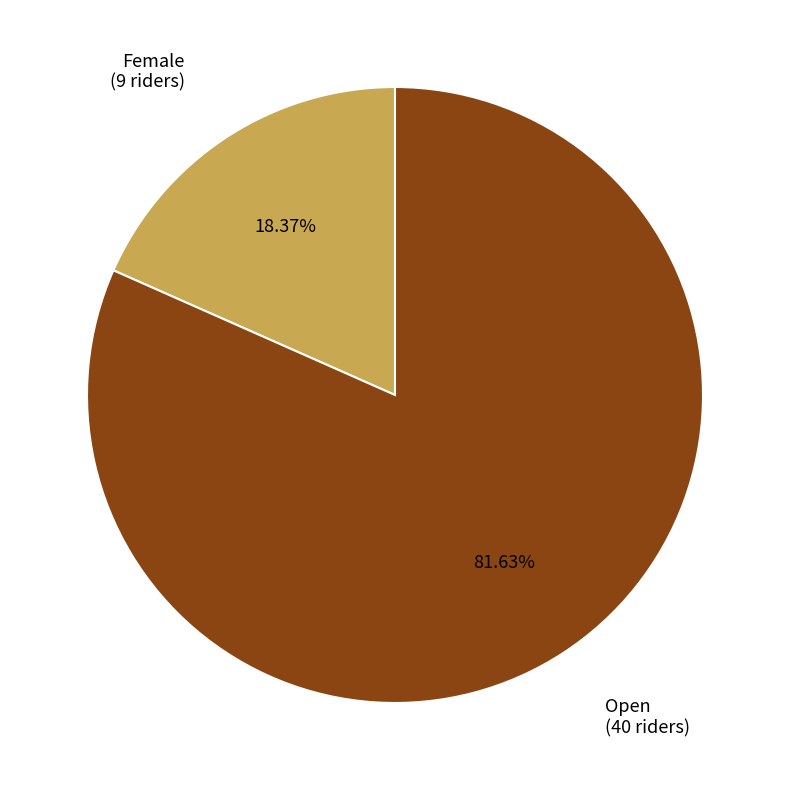

Is there any slice that represents more than half of the pie?

Yes